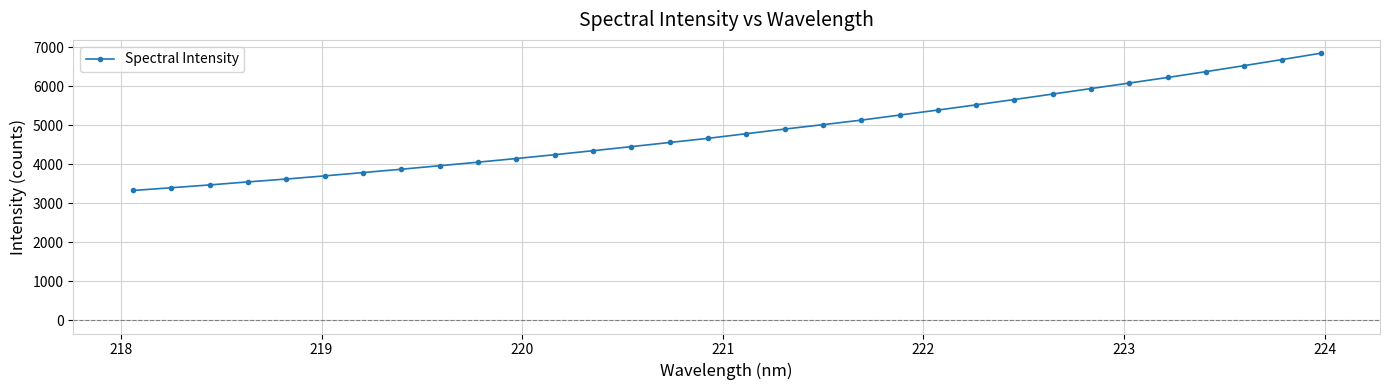

What is the minimum value shown in the chart?

3327.6